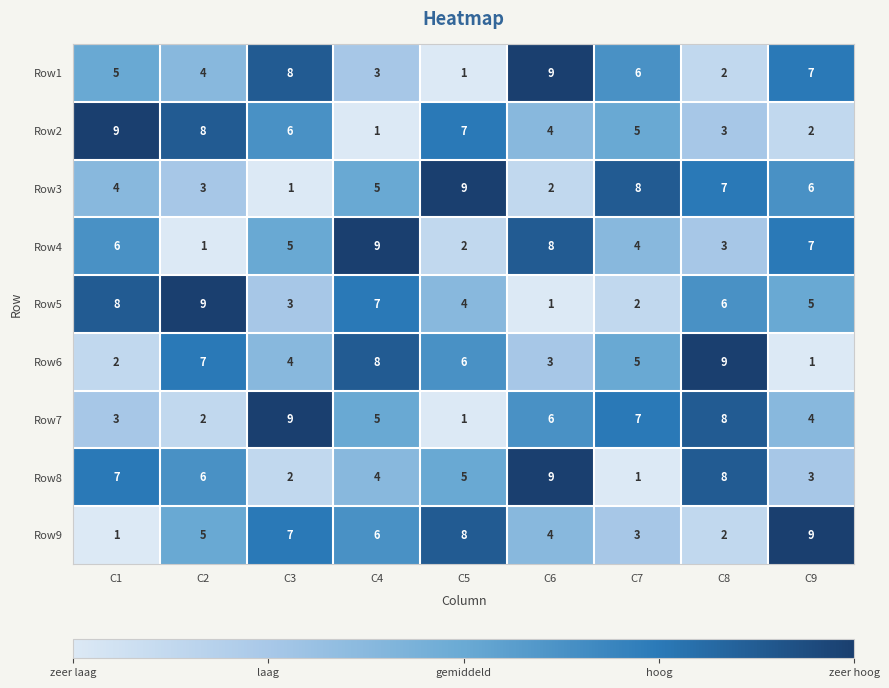

How many distinct data groups are displayed?

9